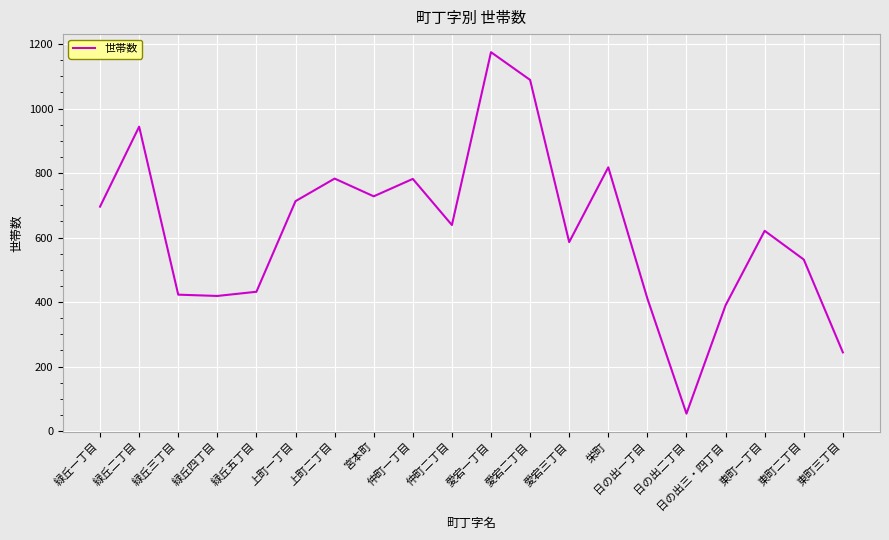

At which category does the chart reach its minimum across all series?

日の出二丁目